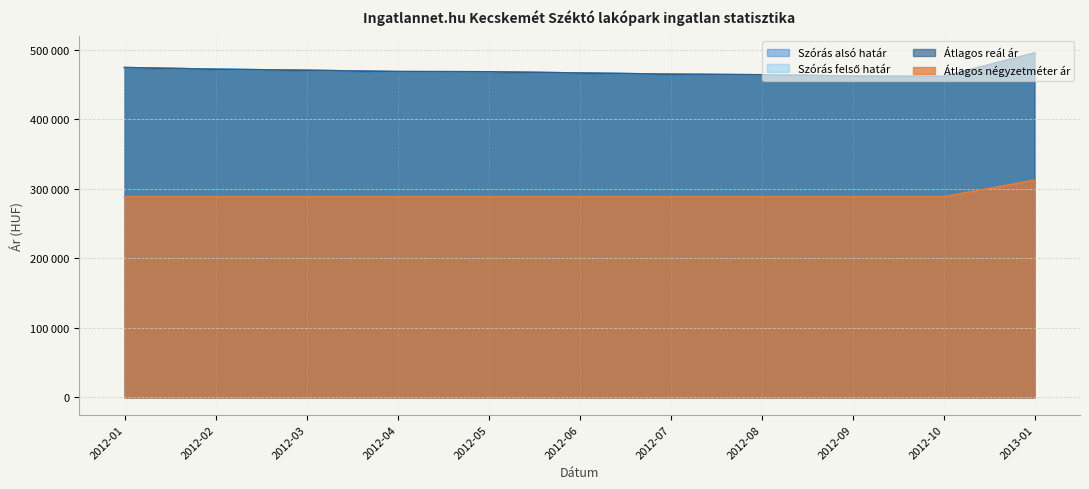

What are all the series names shown in the legend?

Szórás alsó határ, Szórás felső határ, Átlagos reál ár, Átlagos négyzetméter ár